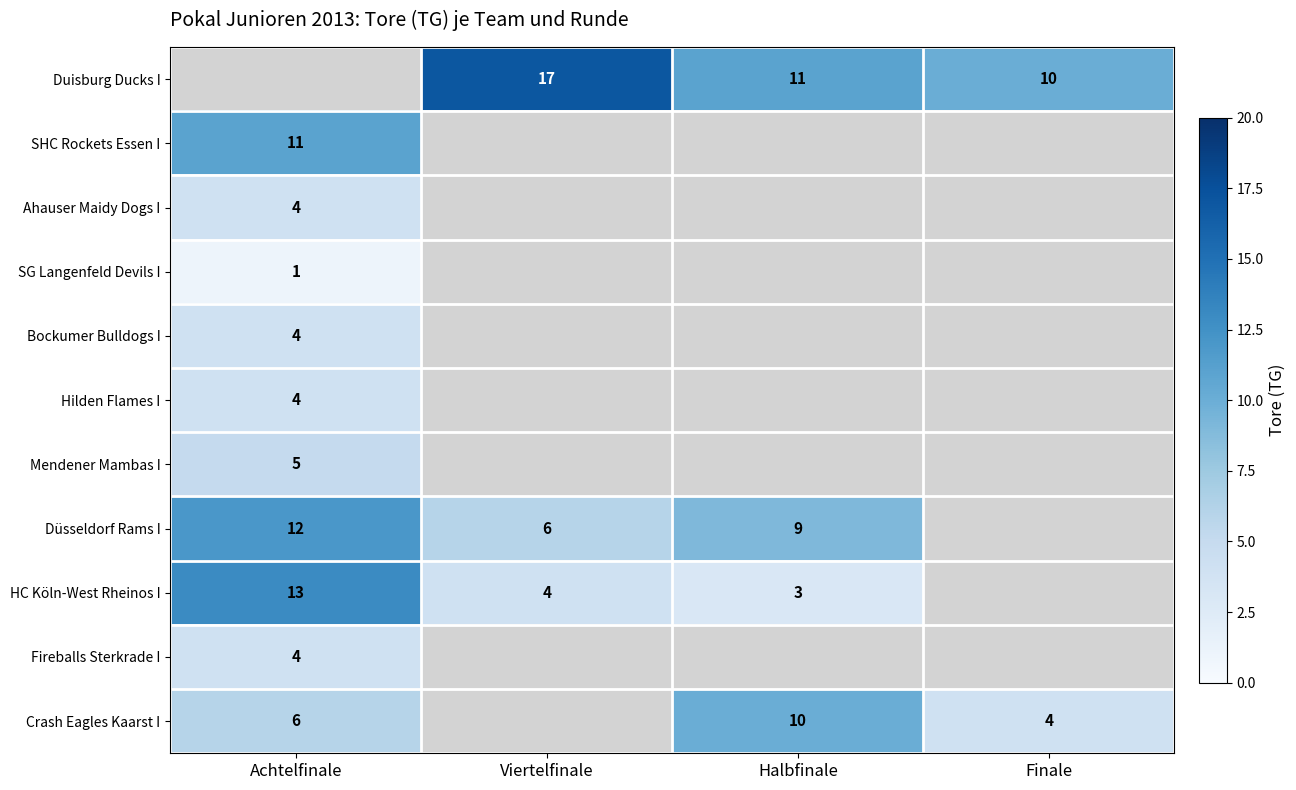

Which has a higher value, Halbfinale or Viertelfinale?

Viertelfinale